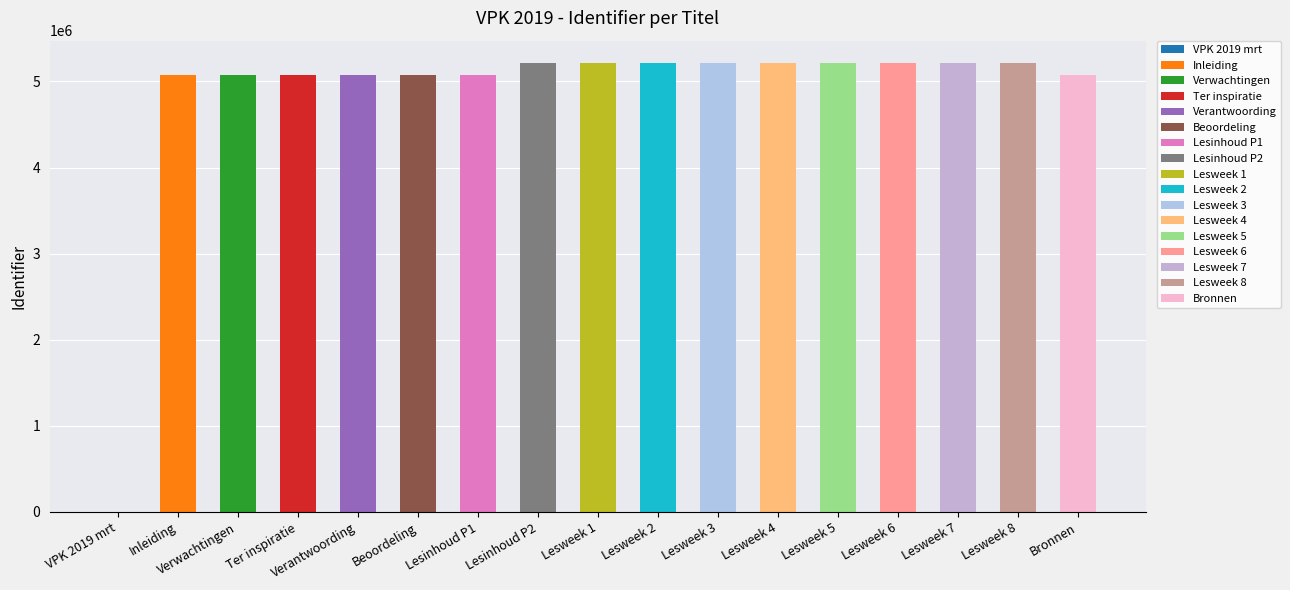

Which has a higher value, Lesweek 7 or Lesweek 4?

Lesweek 7